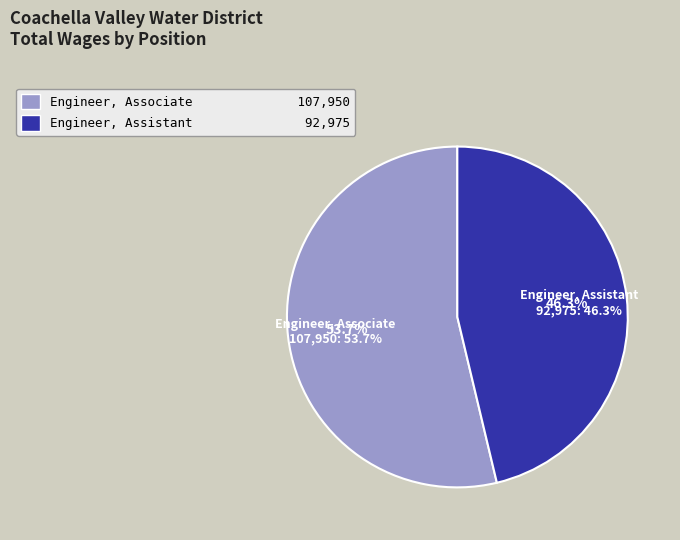

What percentage do Engineer, Associate and Engineer, Assistant together represent?

100.0%